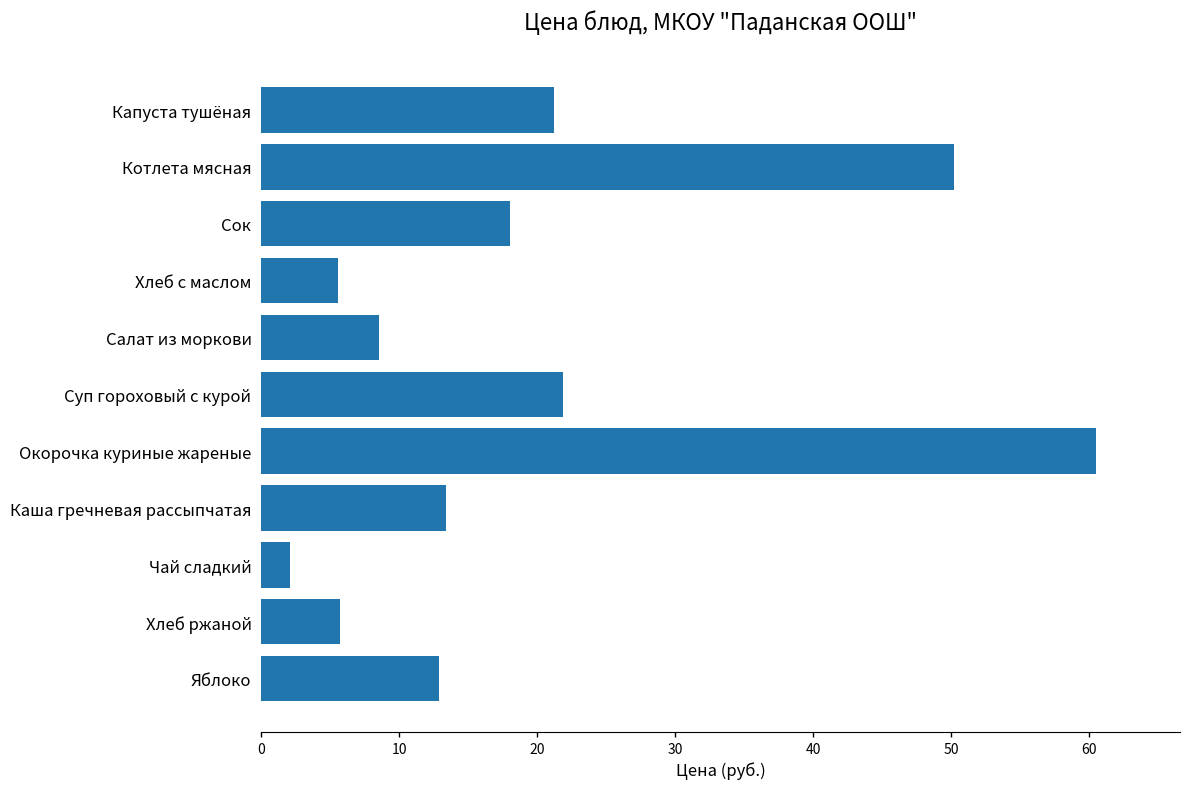

What is the average value?

20.0